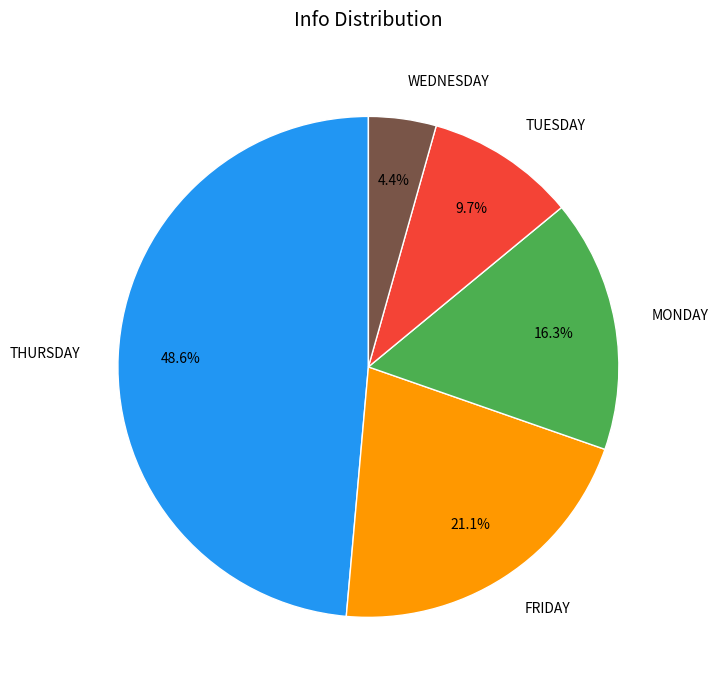

Is there a majority slice in this chart?

No